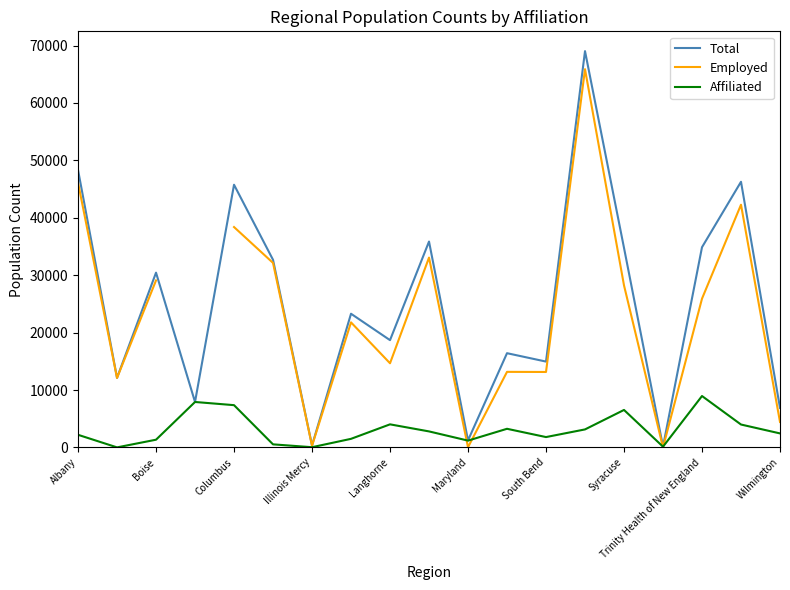

What is the highest value of the Affiliated series?

8959